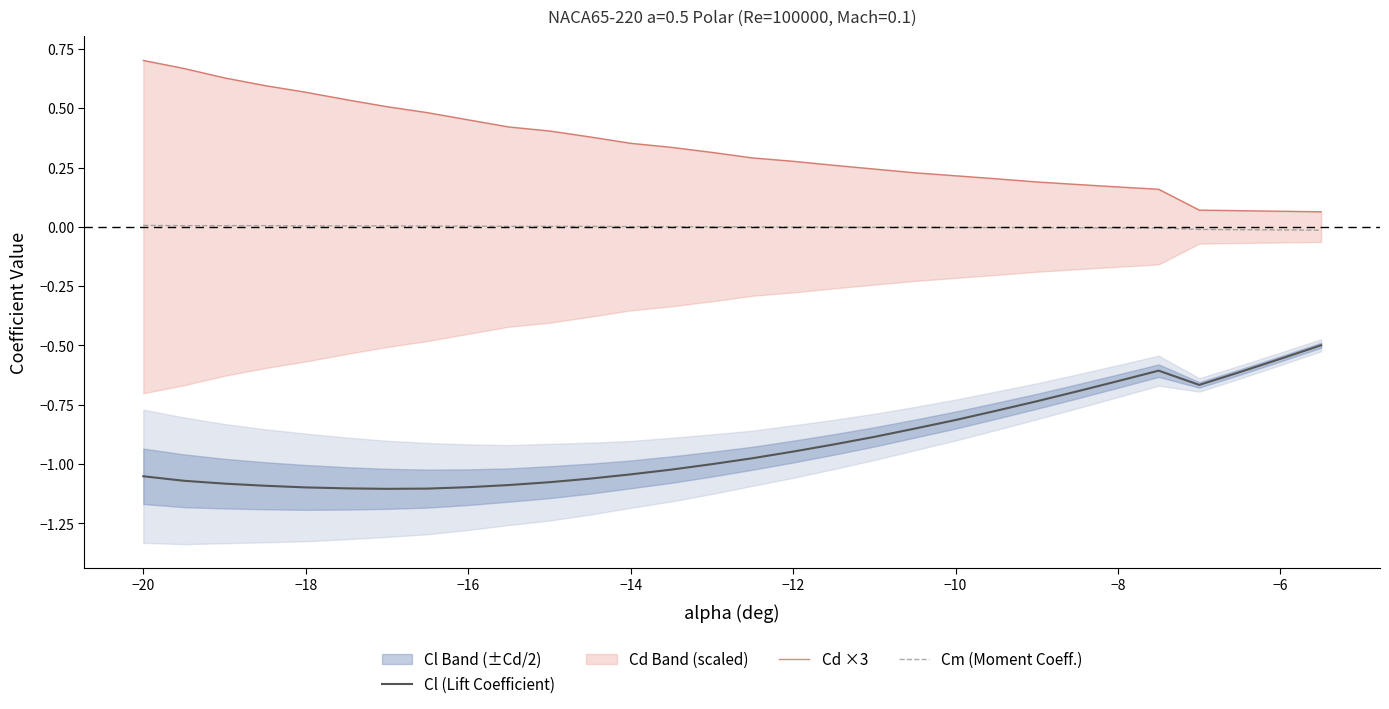

True or false: Cm (Moment Coeff.) and Cl (Lift Coefficient) intersect in this chart.

False